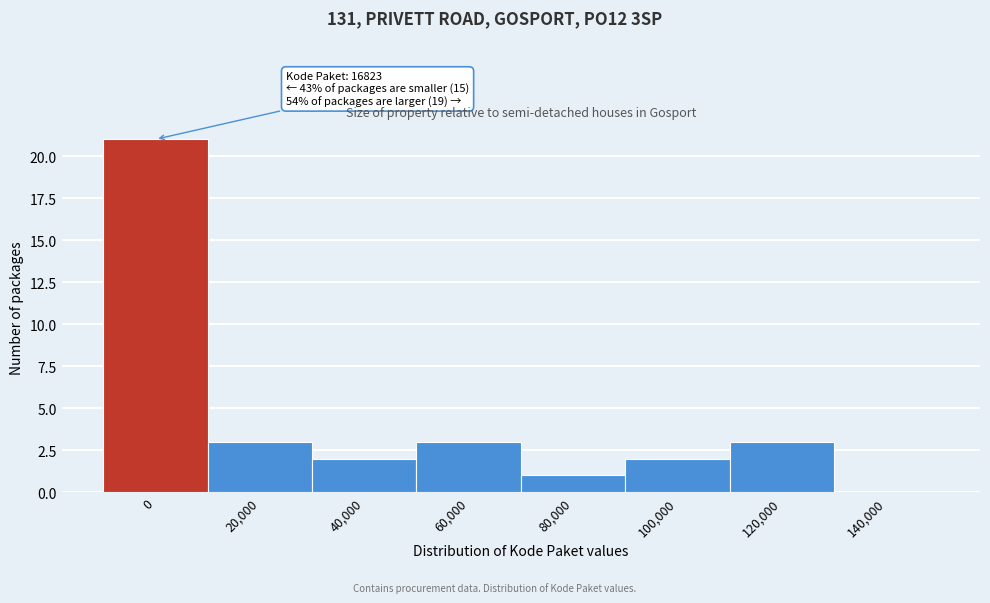

Reading left to right, transcribe all the data shown in this chart.

0=21	20,000=3	40,000=2	60,000=3	80,000=1	100,000=2	120,000=3	140,000=0